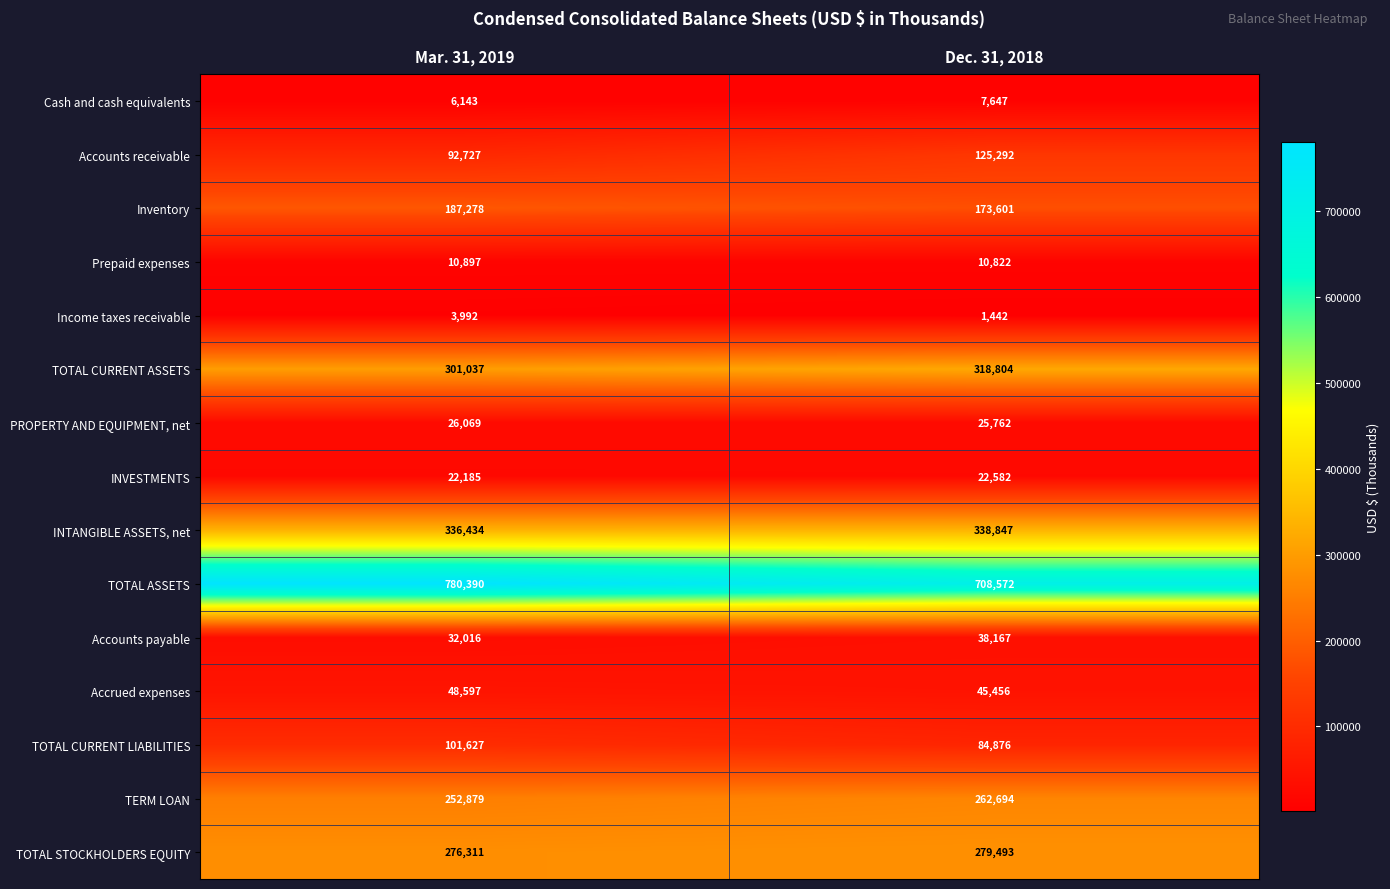

True or false: TOTAL CURRENT ASSETS has a value of 318804 at Dec. 31, 2018.

True